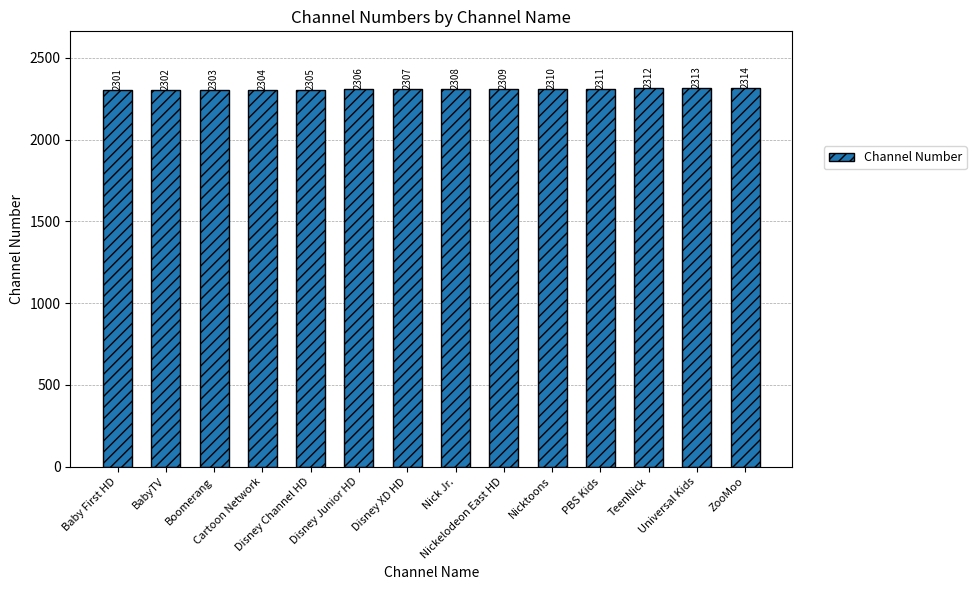

What is the difference between the maximum and second lowest values?

12